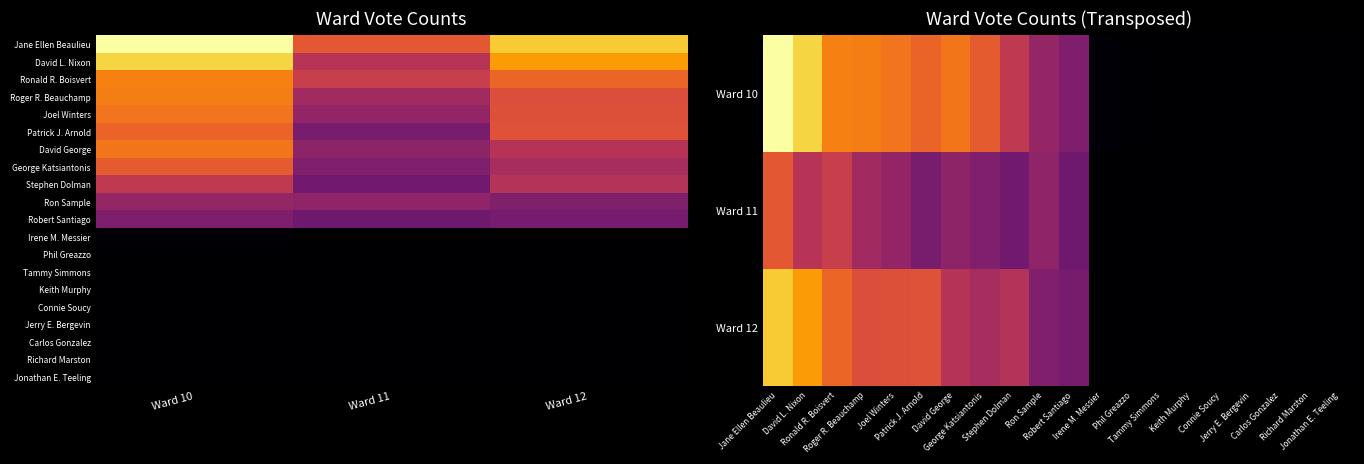

Reading left to right, what are all the values shown in this chart?

Manchester Ward 10: 304	273	219	218	211	199	212	192	156	123	106	4	2	1	1	0	0	0	0	0
Manchester Ward 11: 189	149	162	132	122	102	118	107	95	119	94	0	0	0	0	0	0	0	0	0
Manchester Ward 12: 267	237	200	180	182	183	148	137	147	107	100	1	0	1	0	1	0	0	0	0